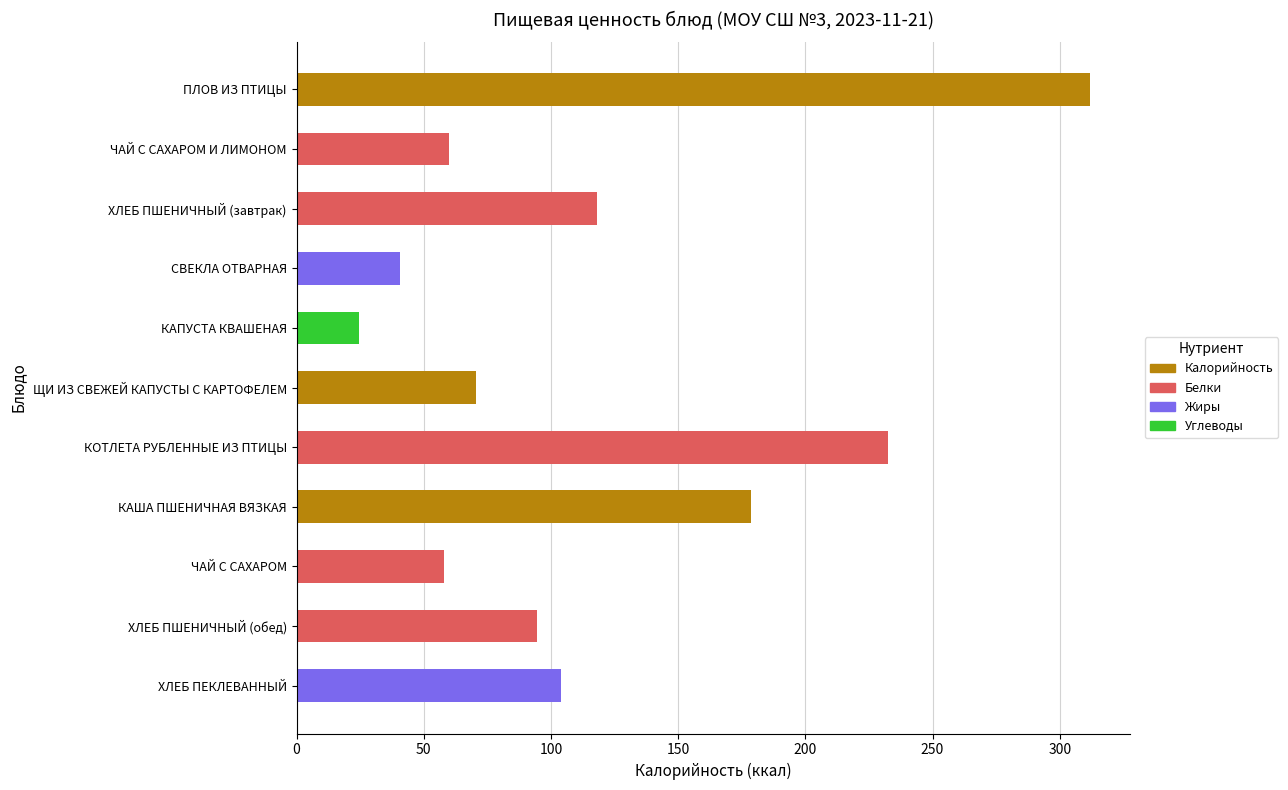

The chart shows a value of 104.0 at ХЛЕБ ПЕКЛЕВАННЫЙ. True or false?

True